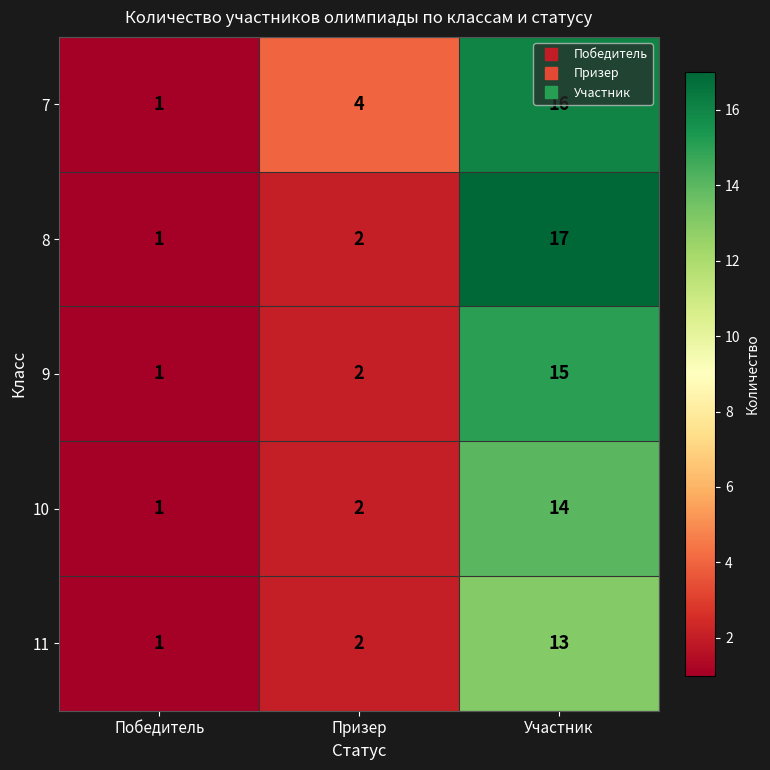

What value does the 7 series have at Участник, to the nearest 10?

20